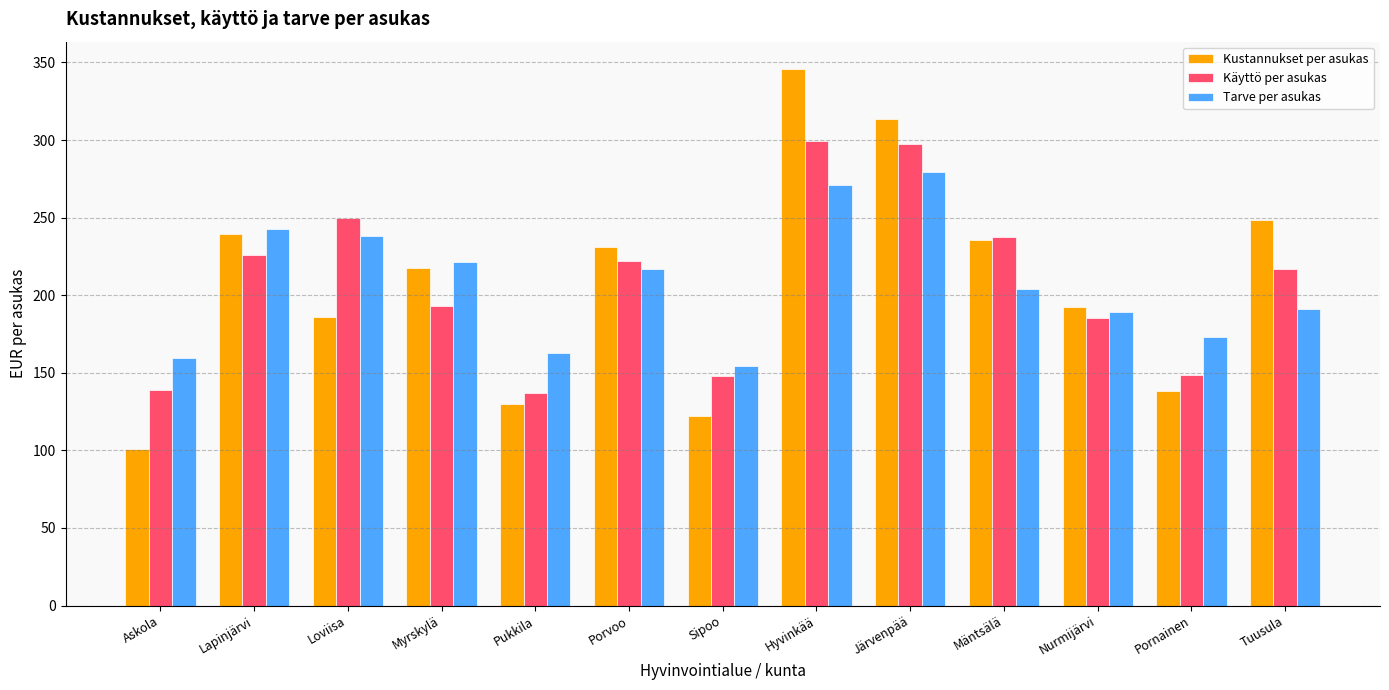

Rank the series at Nurmijärvi from highest to lowest value.

Kustannukset per asukas, Tarve per asukas, Käyttö per asukas